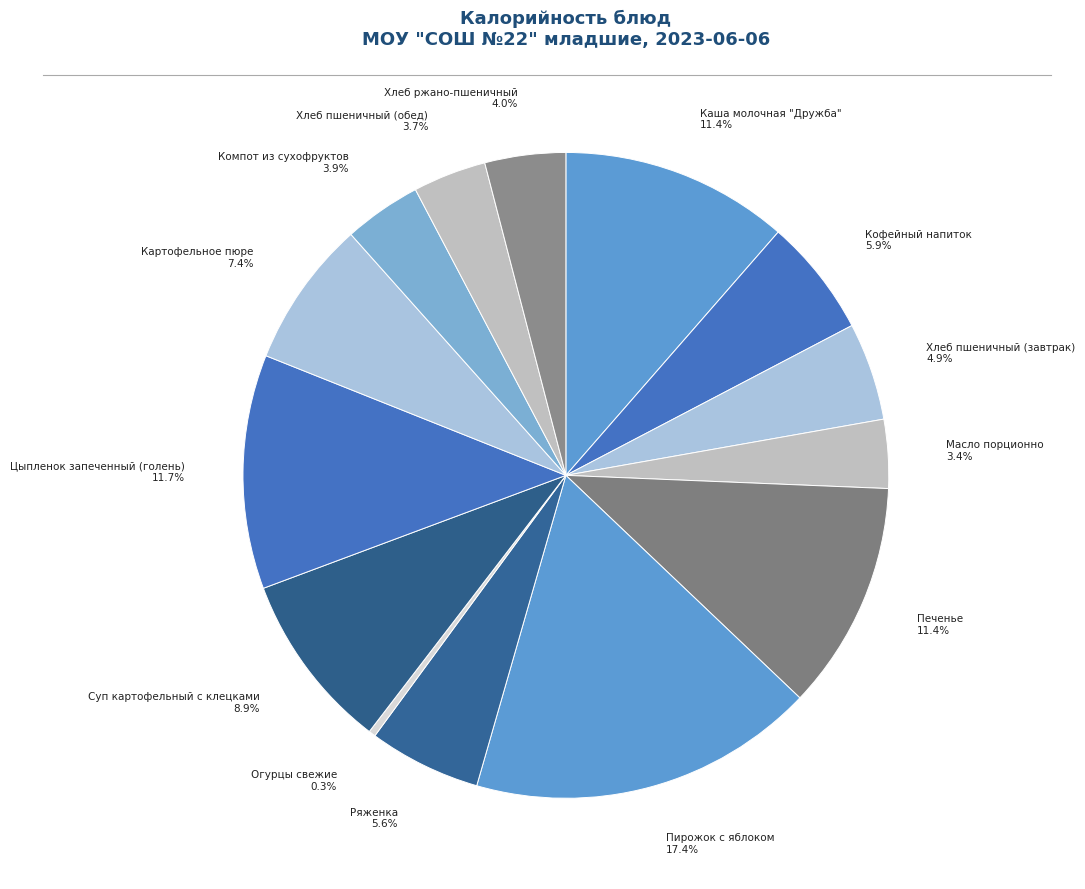

To the nearest percent, what is the difference between the largest and smallest slice percentages?

17%